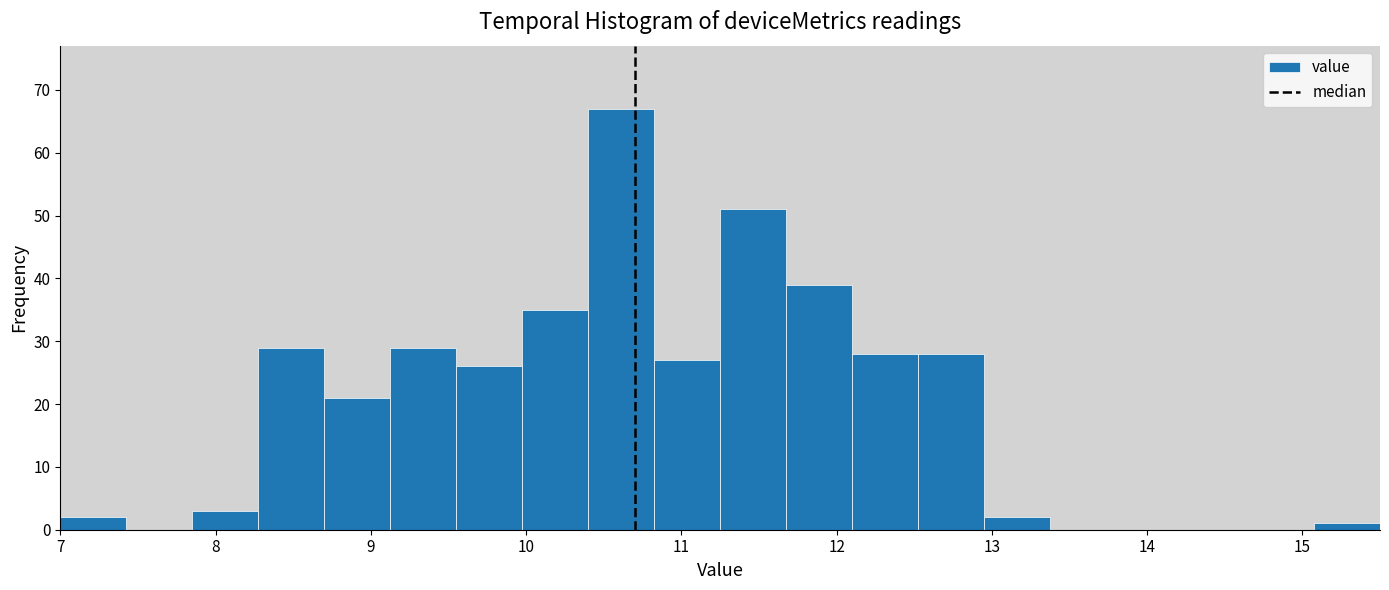

How tall is the bar that spans 8.3 to 8.7 on the x-axis? Neither the bar edges nor the heights are printed on the chart, so give them approximately, as read against the axes.

29